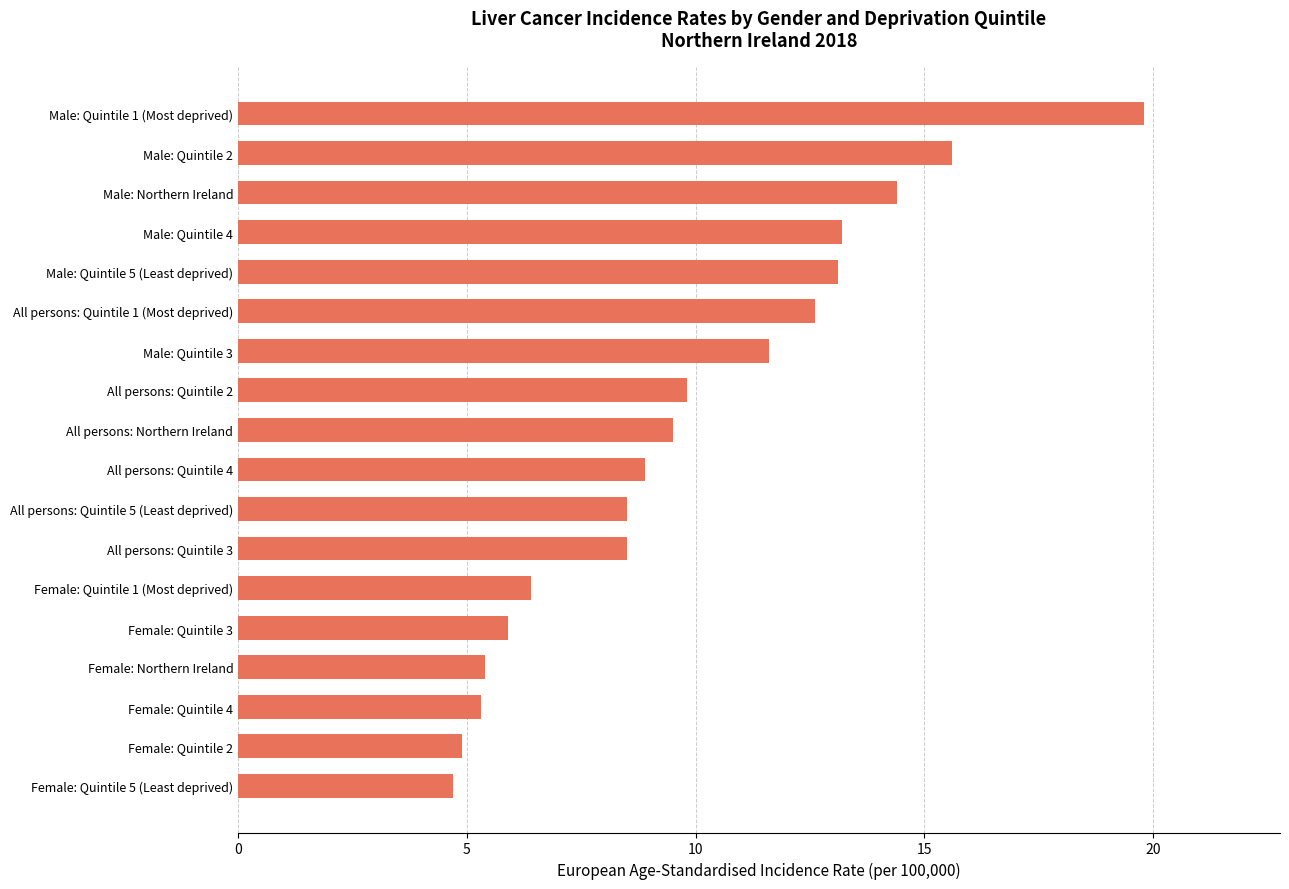

What is the average value?

9.9